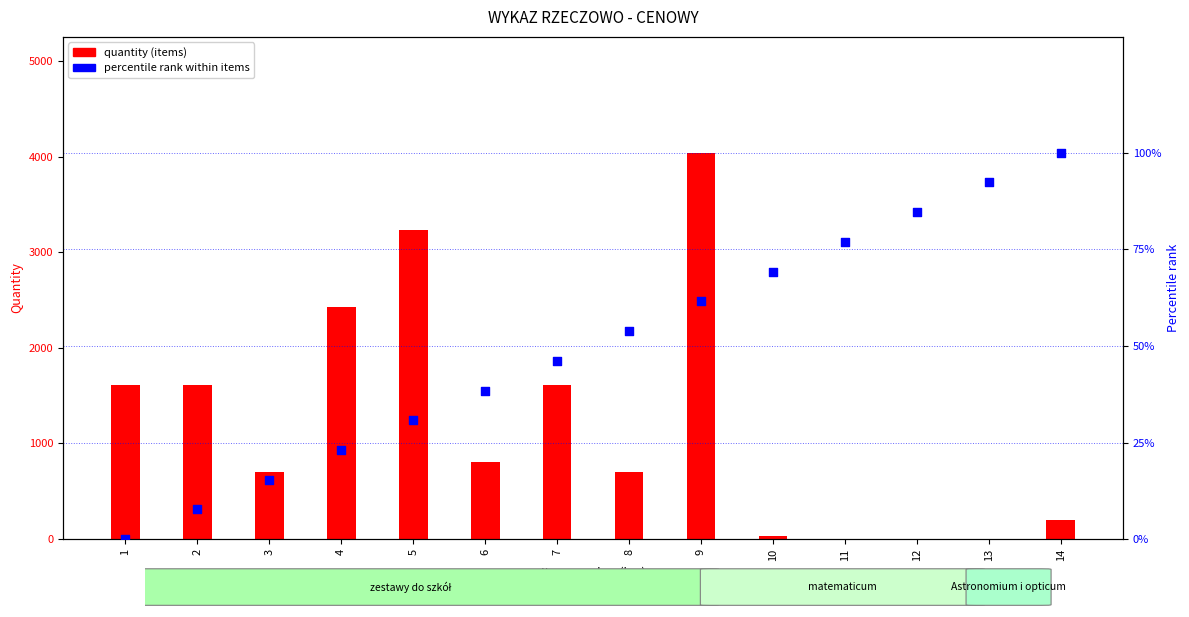

Which series reaches the maximum Y coordinate?

quantity (items)